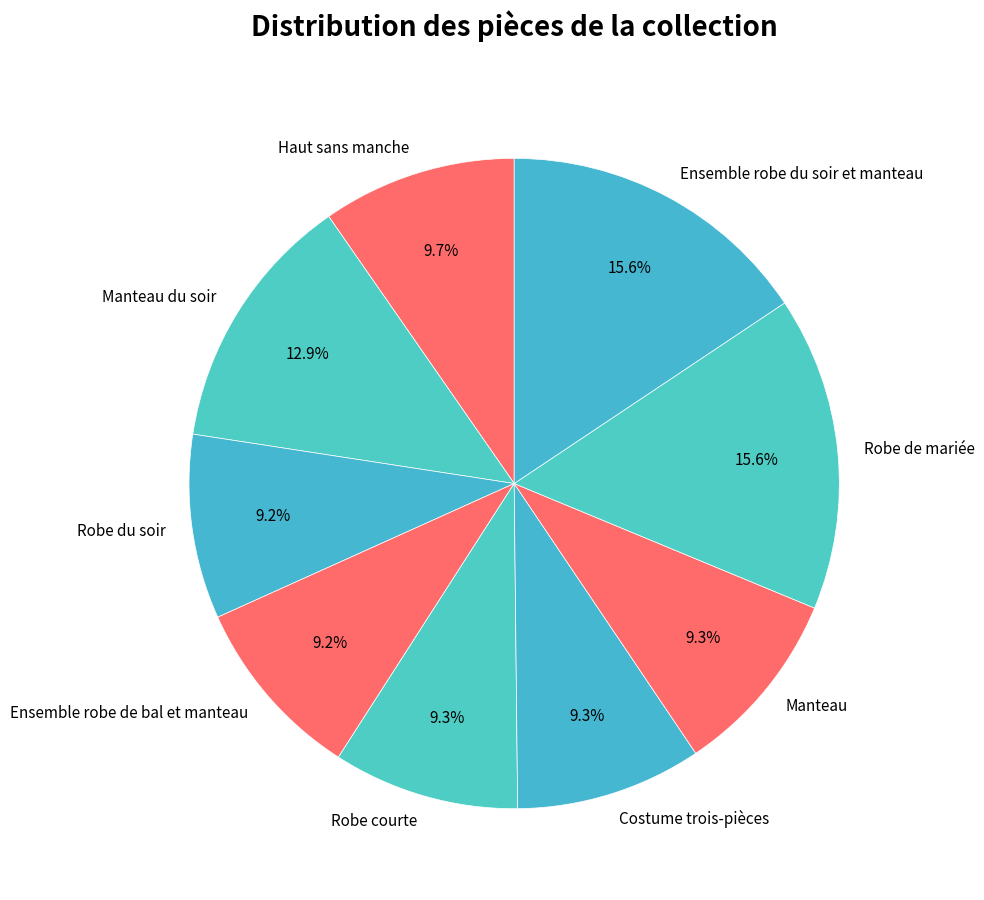

How many segments does this pie chart have?

9